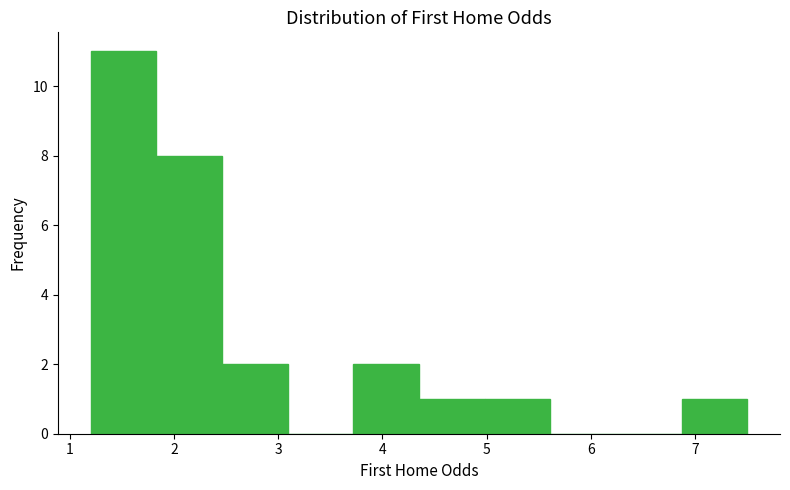

Which range on the x-axis has the tallest bar?

1.20 to 1.83